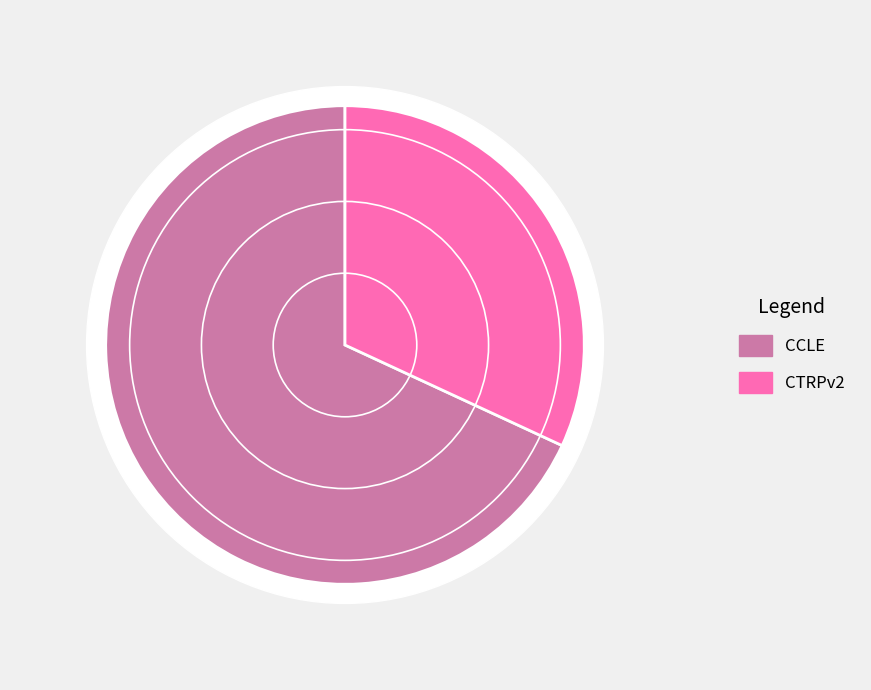

Is there a majority slice in this chart?

Yes